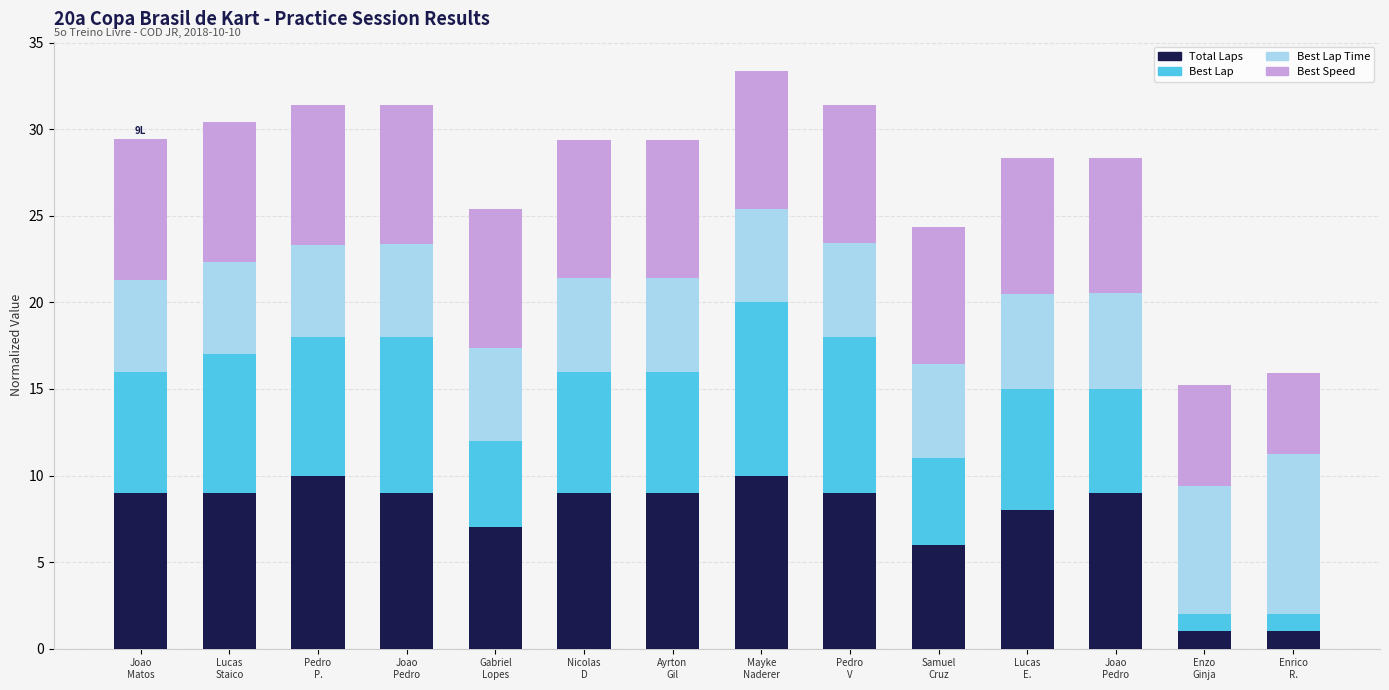

What is the average value of the Best Lap Time series?

5.8